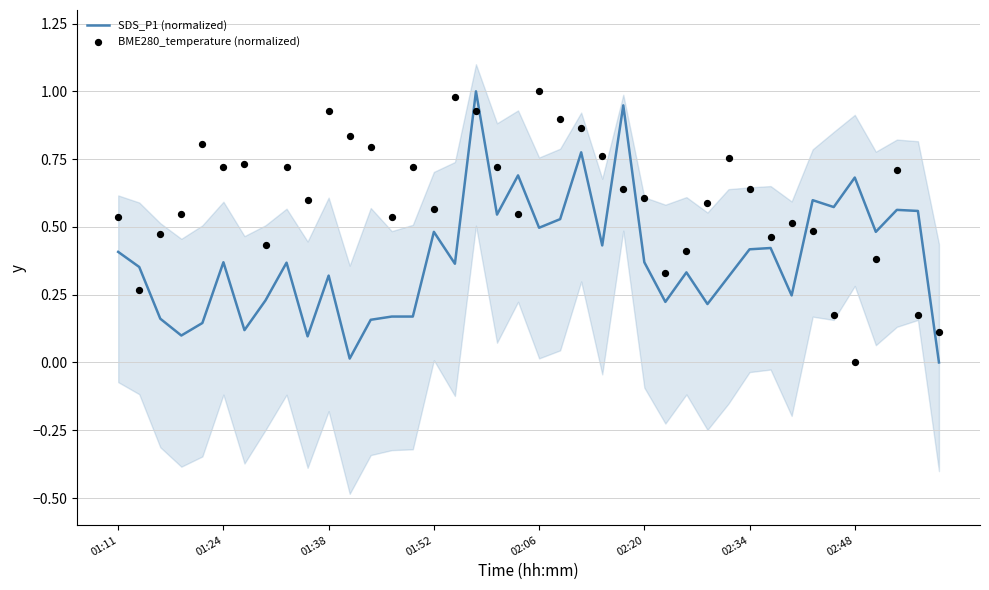

What is the total value across all series at 29?

1.1